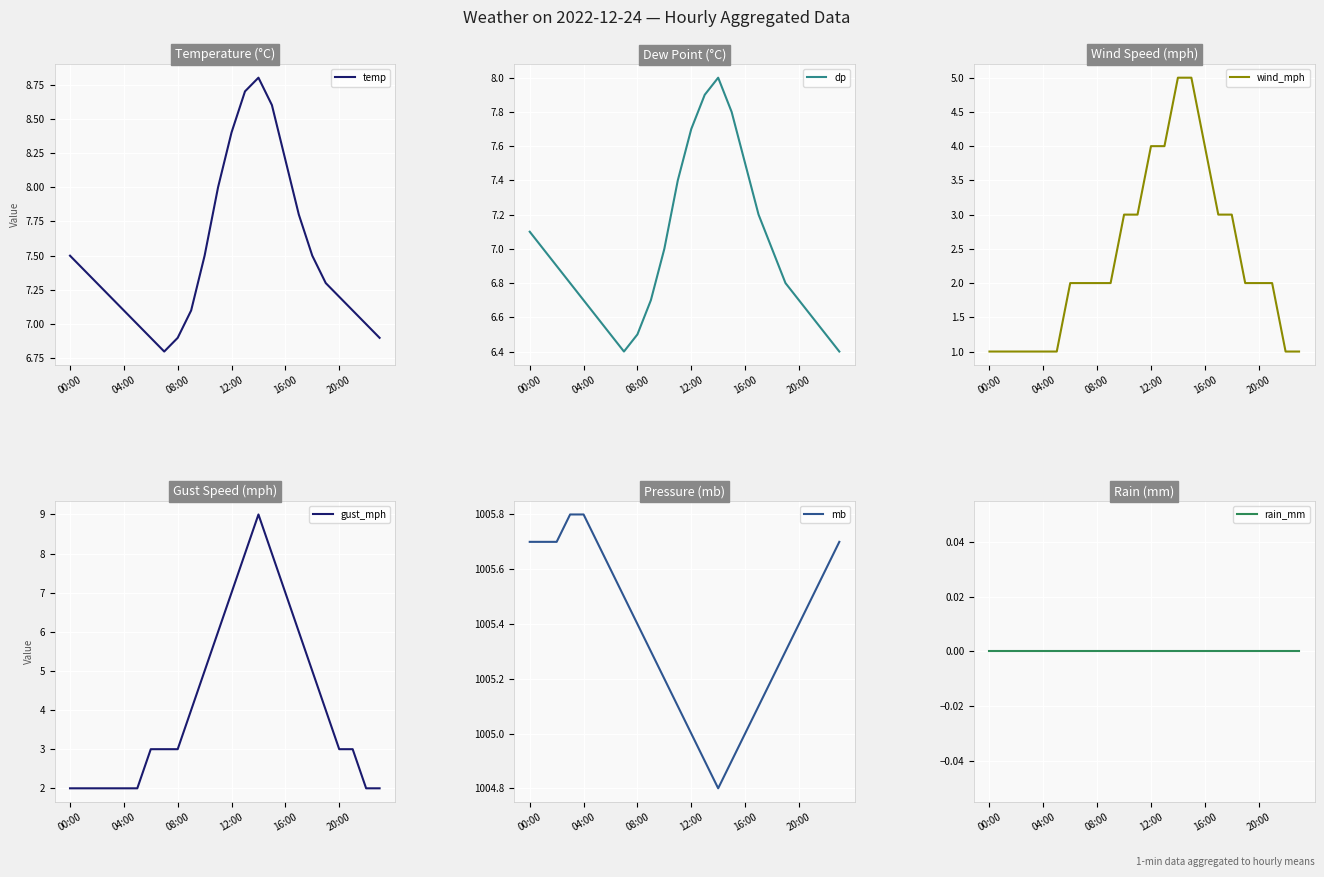

Where do gust_mph and temp first cross each other?

13 and 14